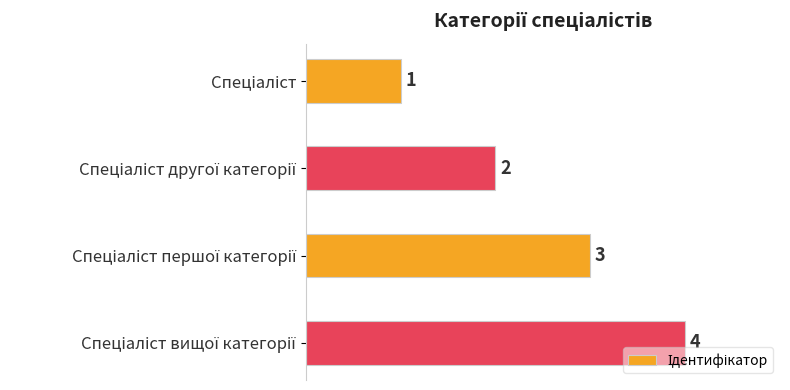

Count the values in the range 2 to 4.

3